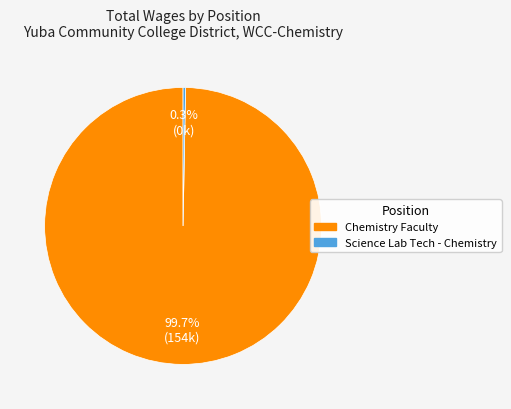

To the nearest percent, what percentage of the pie is Chemistry Faculty?

100%